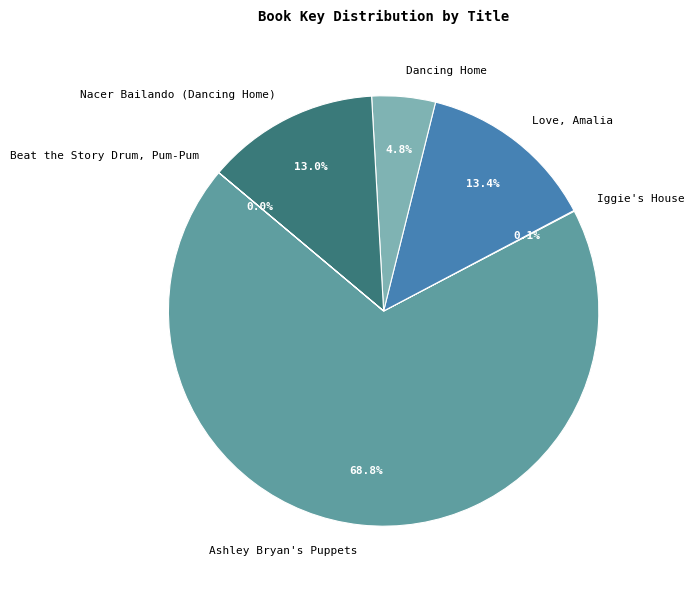

Approximately how many times larger is the value at Nacer Bailando (Dancing Home) compared to Dancing Home?

2.7